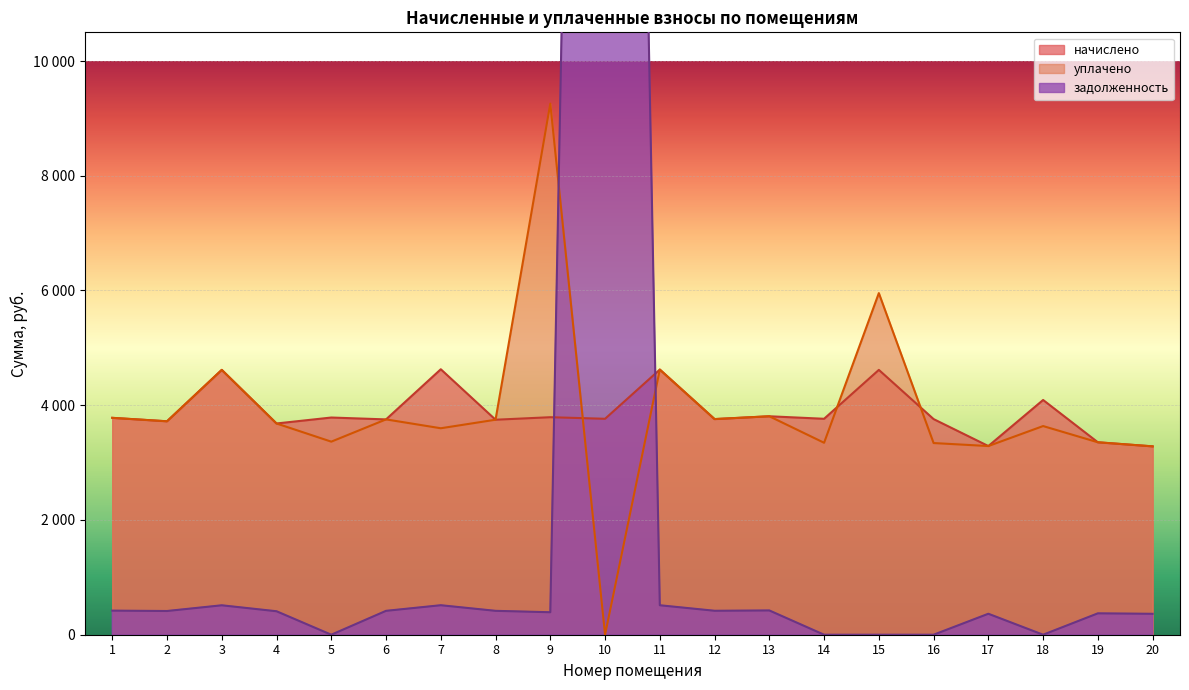

What is the difference between the second highest and second lowest values in the начислено series?

1333.0